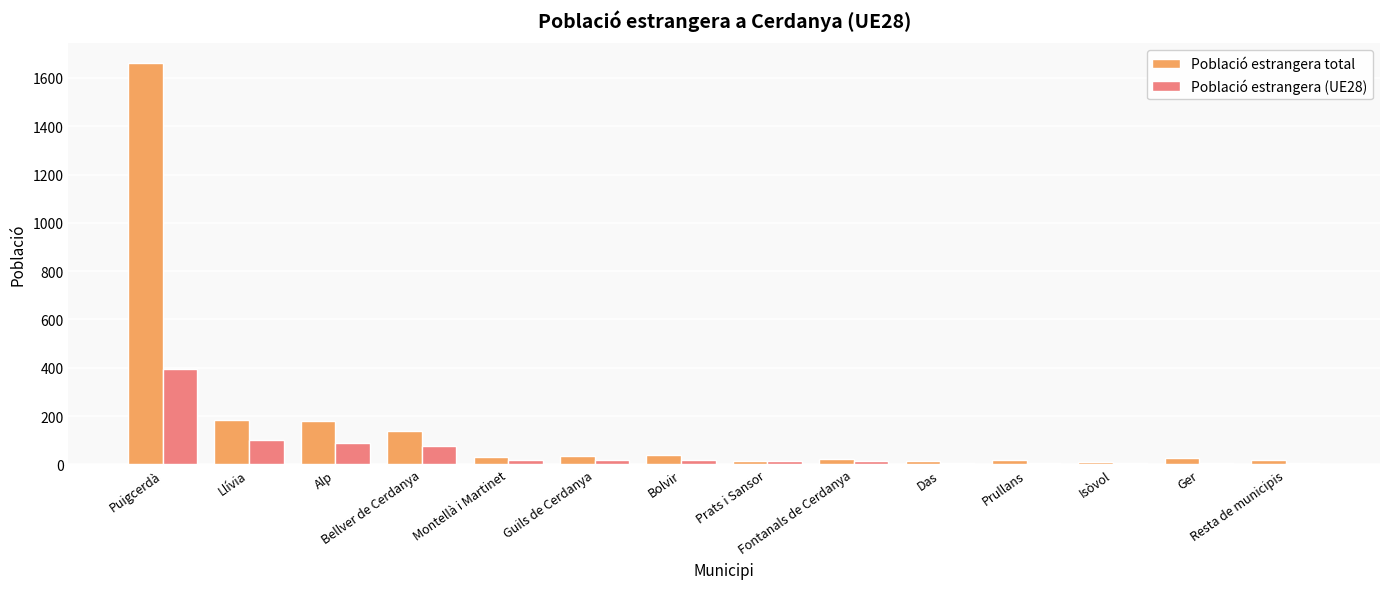

Which series has the largest total across all categories?

Població estrangera total